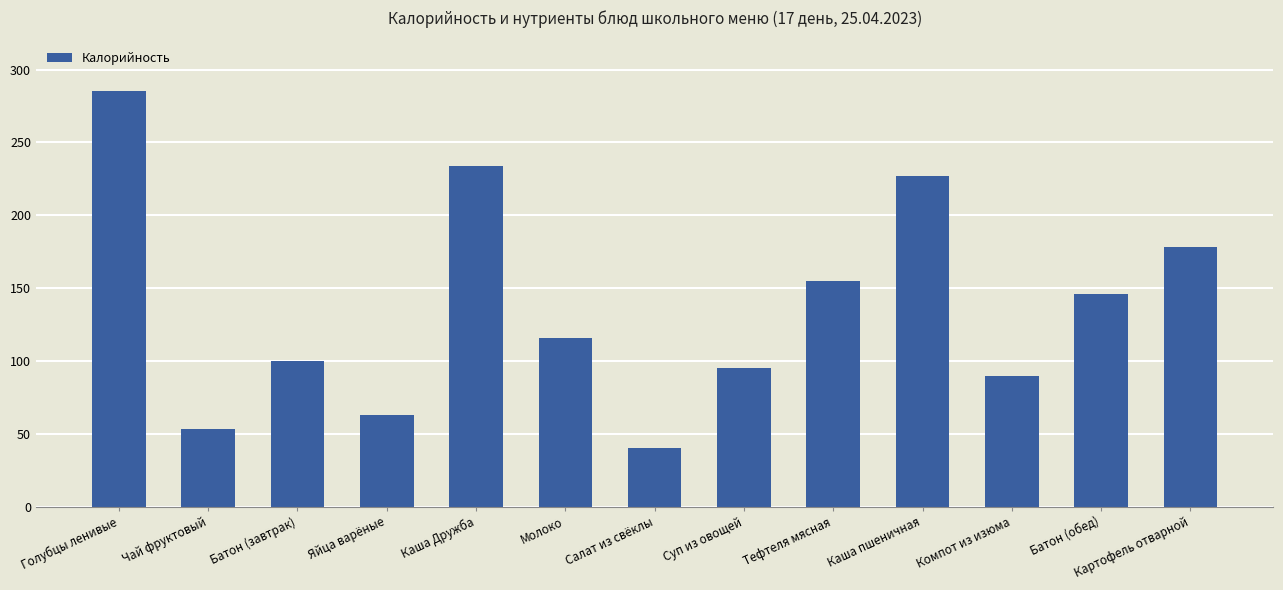

How many data points are less than 116?

6